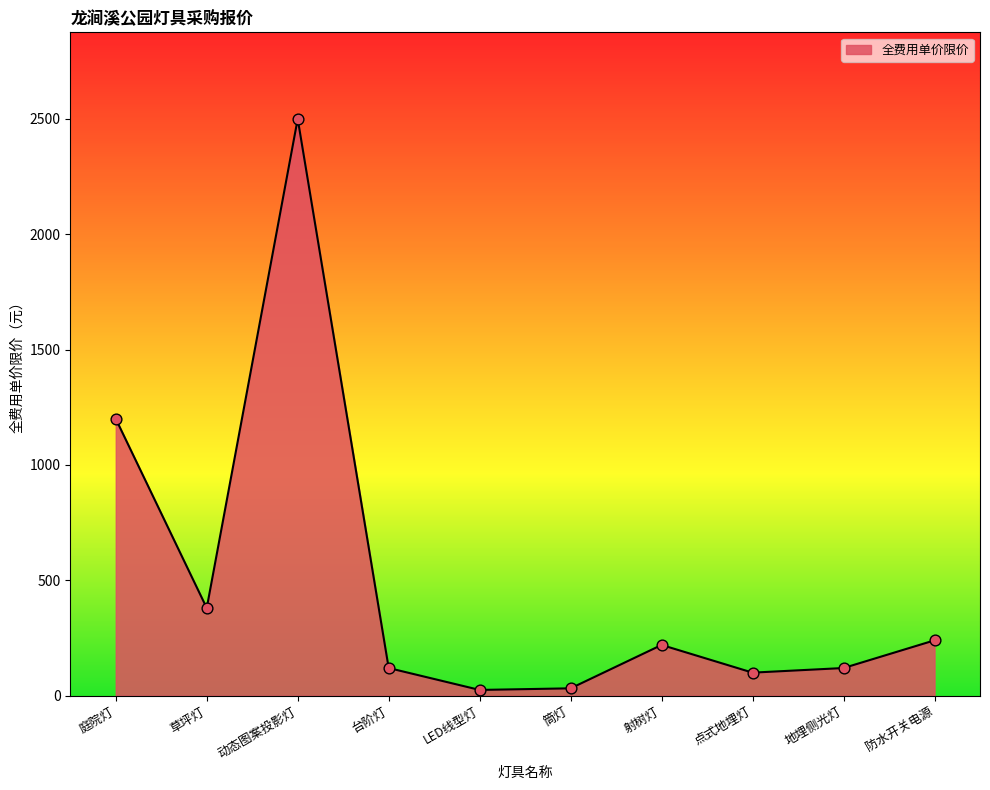

What is the ratio of the value at 防水开关电源 to the value at LED线型灯?

9.6